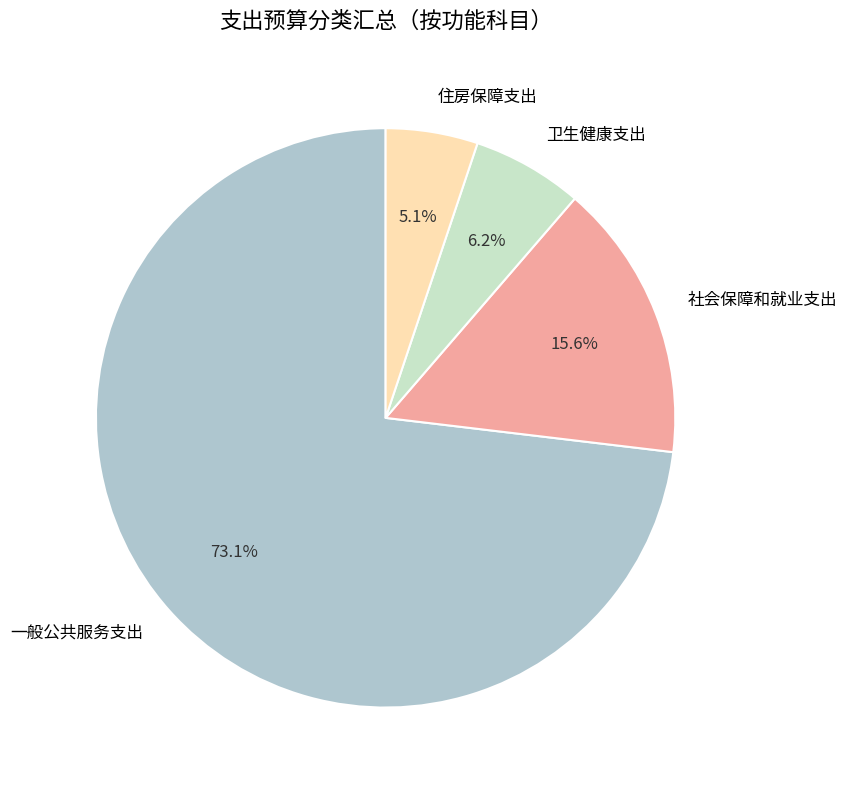

Combined, what portion of the pie is 社会保障和就业支出 and 卫生健康支出?

21.8%